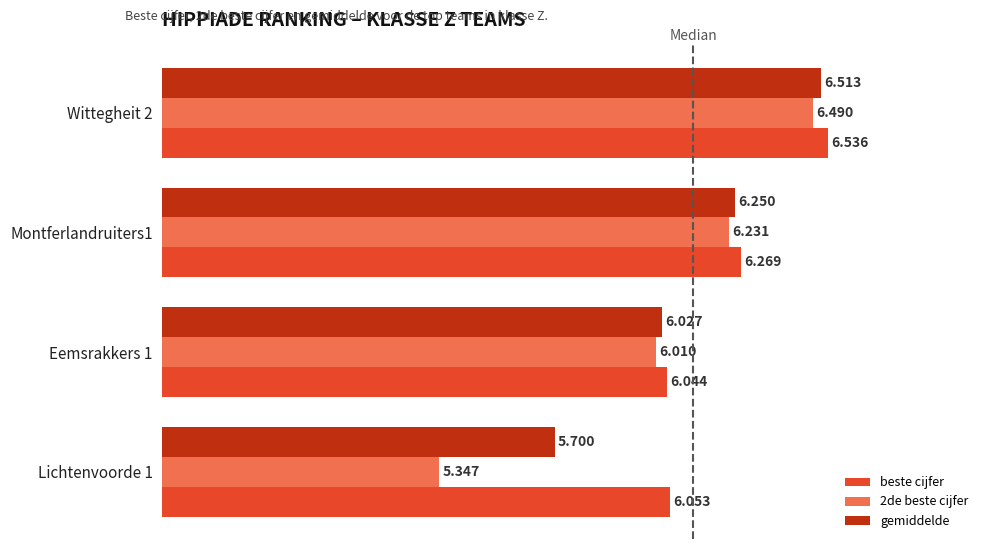

Which series changed the most between Montferlandruiters1 and Eemsrakkers 1?

beste cijfer